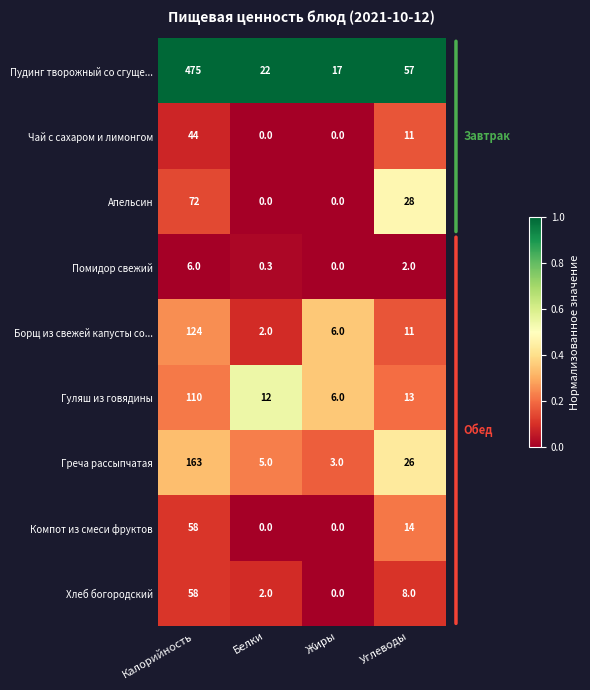

How many Апельсин values are between 0 and 72?

4